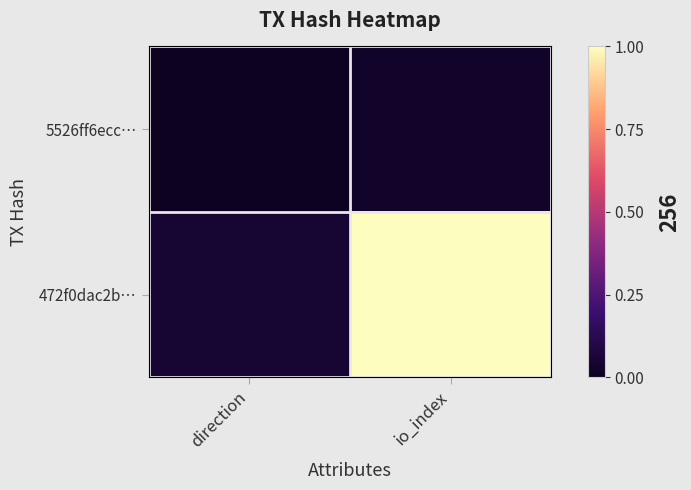

What is the maximum value shown in the chart?

1.0